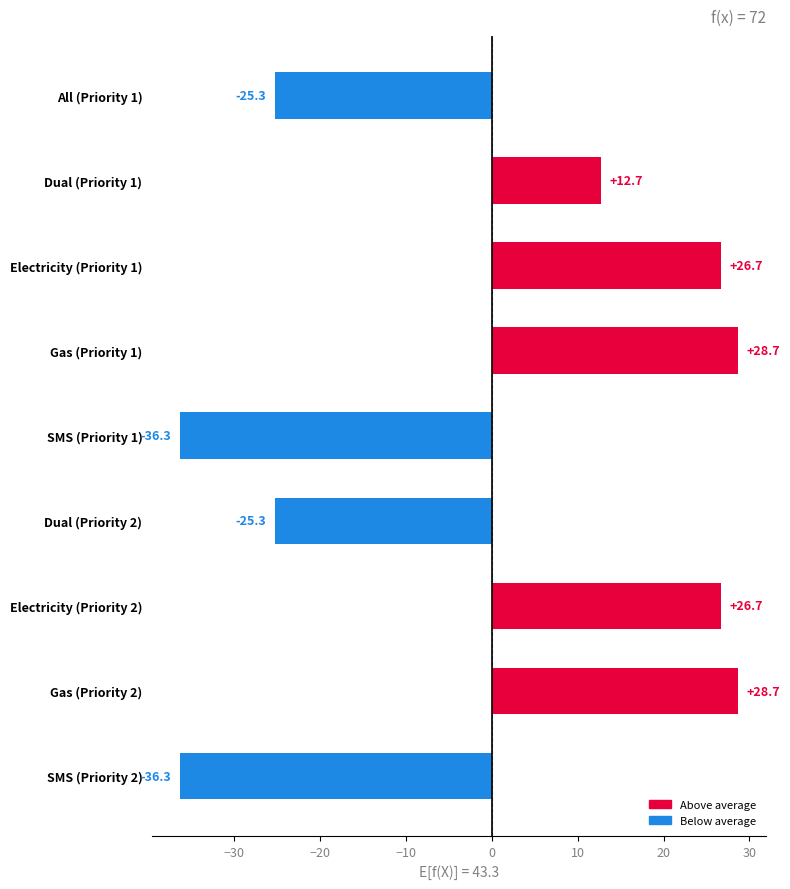

What is the greatest value displayed?

28.7